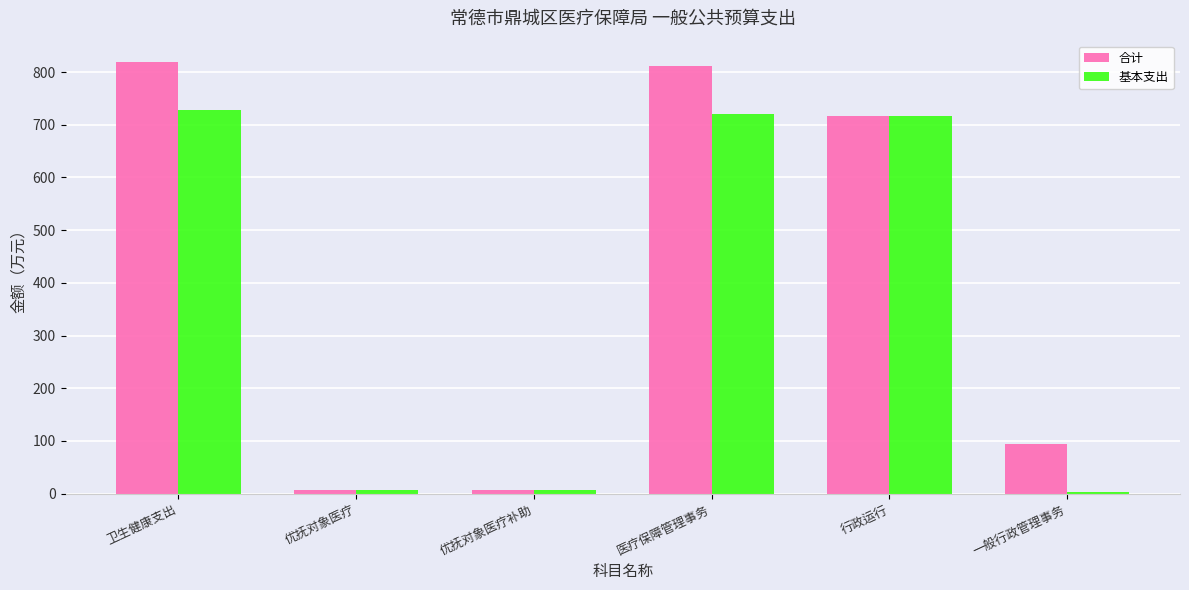

Which label corresponds to the largest value in the chart?

卫生健康支出